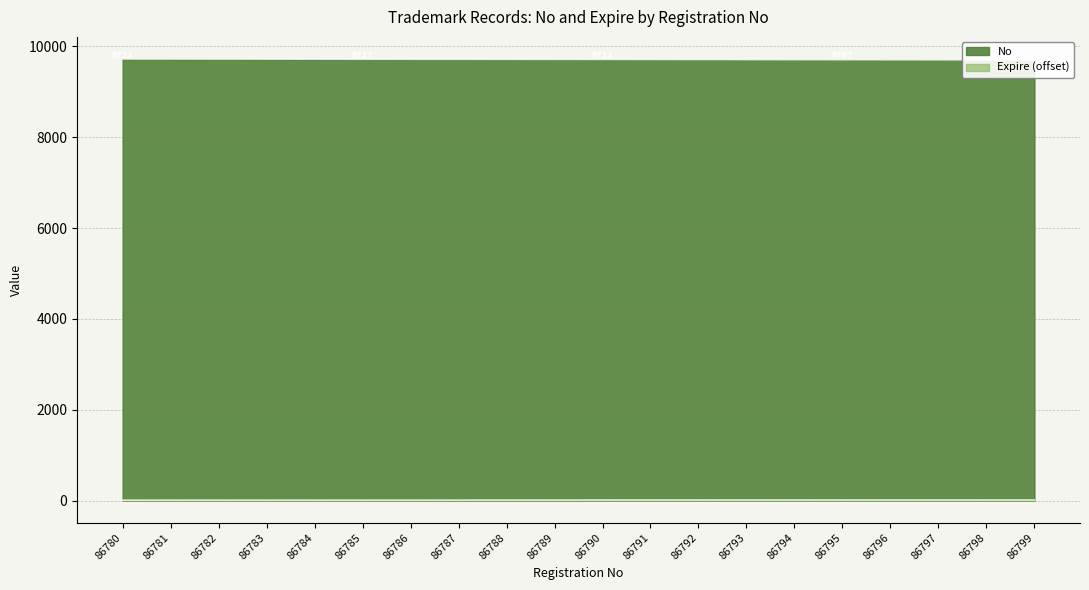

What is the value of the No point at the 17th from the left?

9706